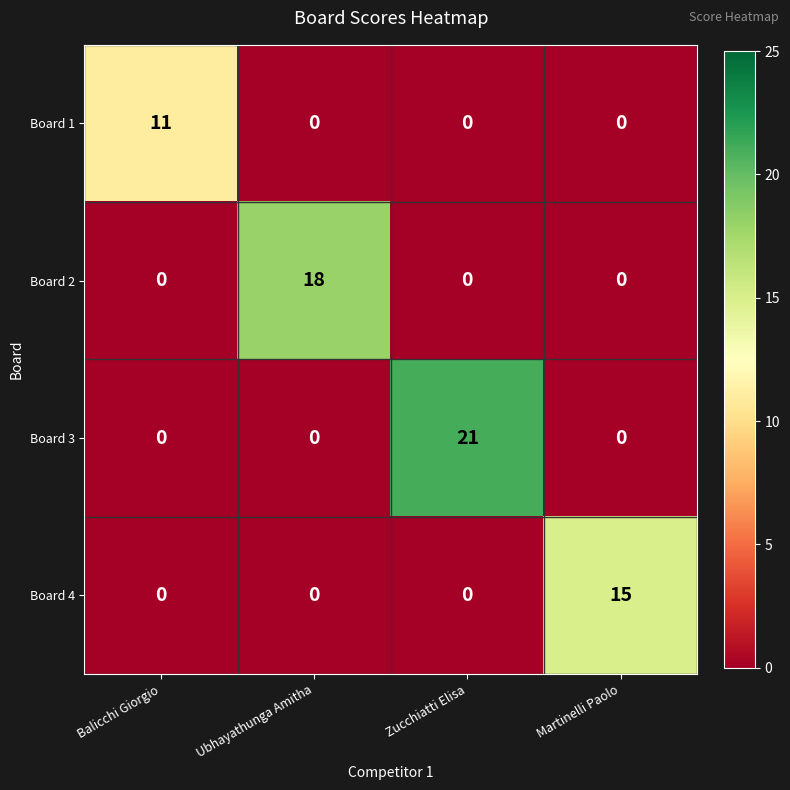

List the series in order of their peak value, lowest first.

Board 1, Board 4, Board 2, Board 3